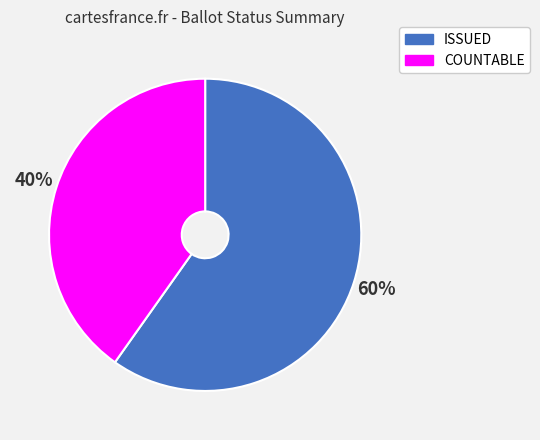

Is it true that COUNTABLE is 34% of the pie?

False